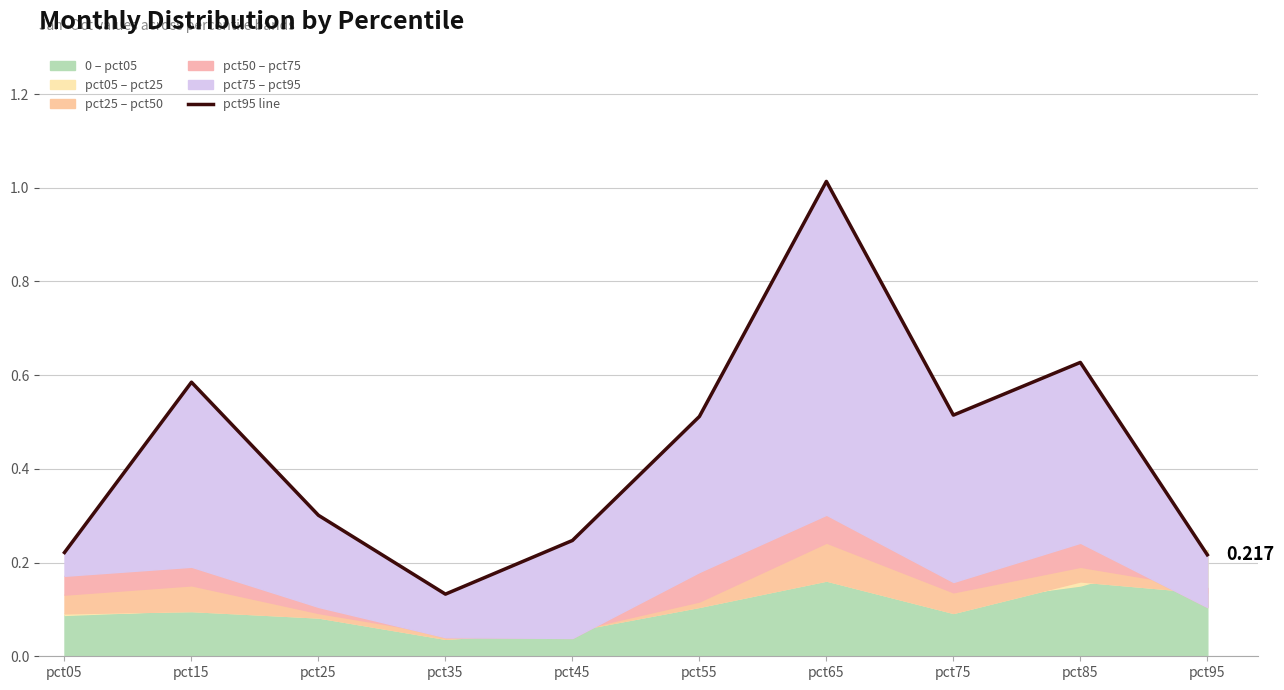

What is the value of the 1st point from the left?

0.2